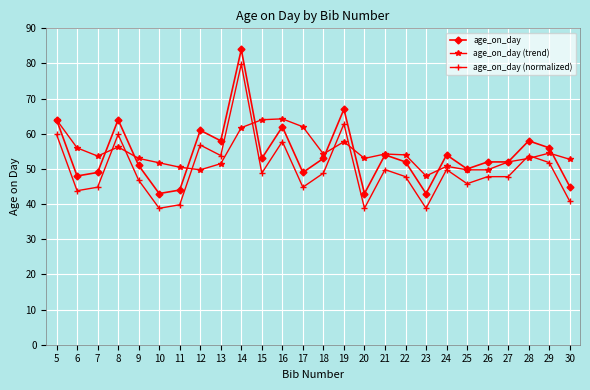

At which category does age_on_day (normalized) reach its first local peak?

8